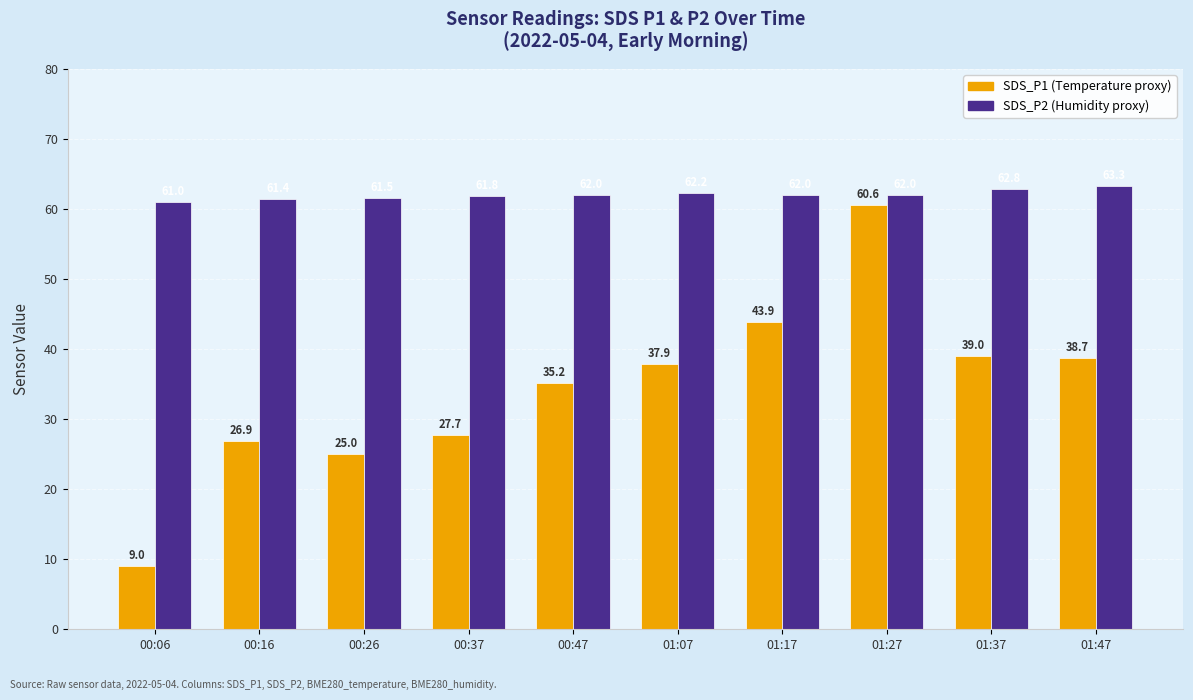

What are all the series names shown in the legend?

SDS_P1 (Temperature proxy), SDS_P2 (Humidity proxy)